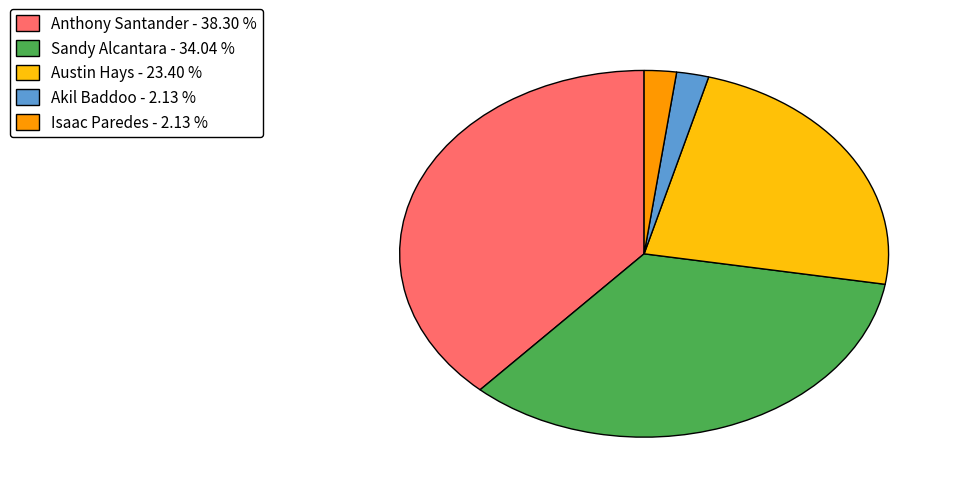

What is the largest slice in the pie chart?

Anthony Santander